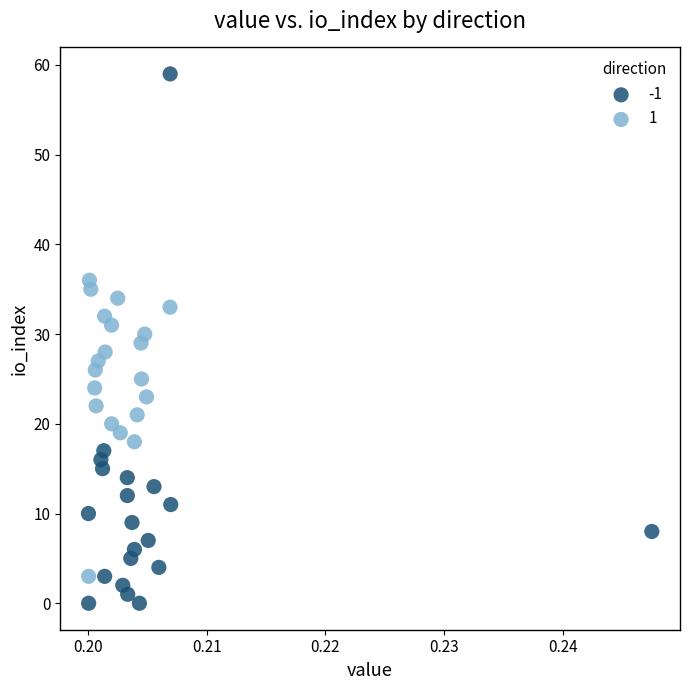

What are all the series names shown in the legend?

-1, 1